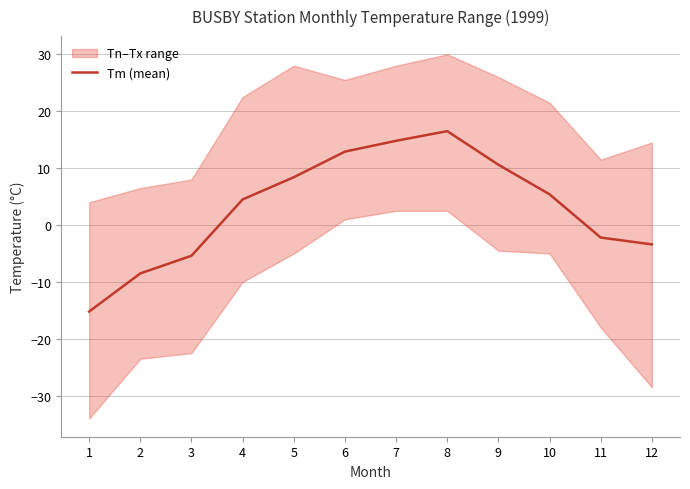

List the labels in order of value, largest first.

8, 7, 6, 9, 5, 10, 4, 11, 12, 3, 2, 1